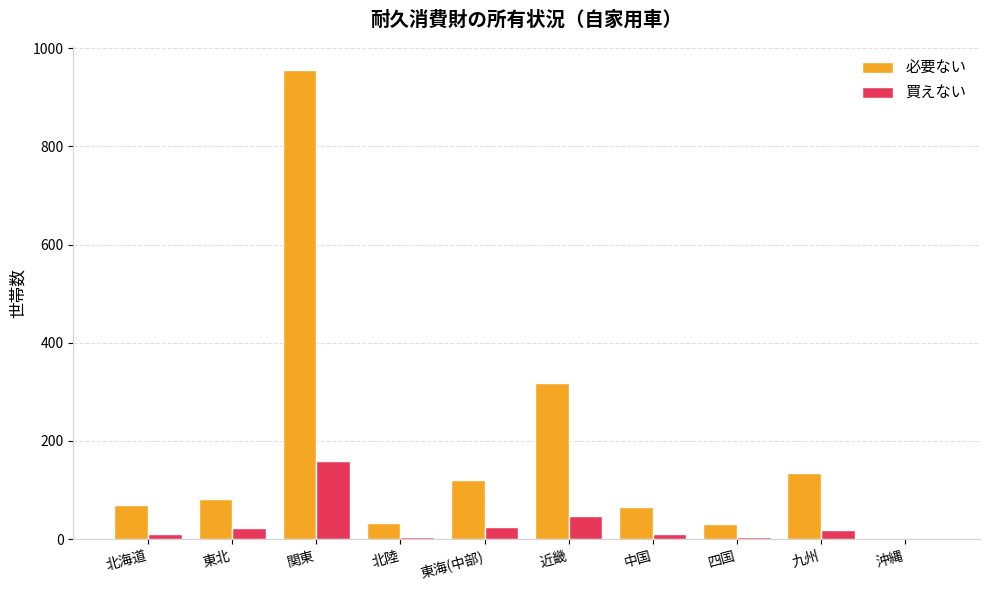

At which label is 買えない closest to 80?

近畿